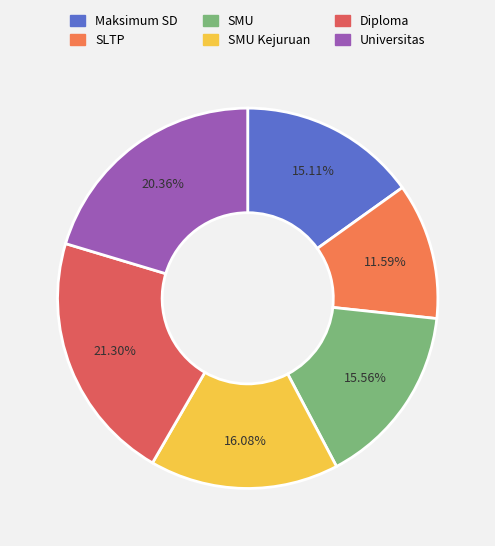

To the nearest percent, what is the difference between the largest and smallest slice percentages?

10%